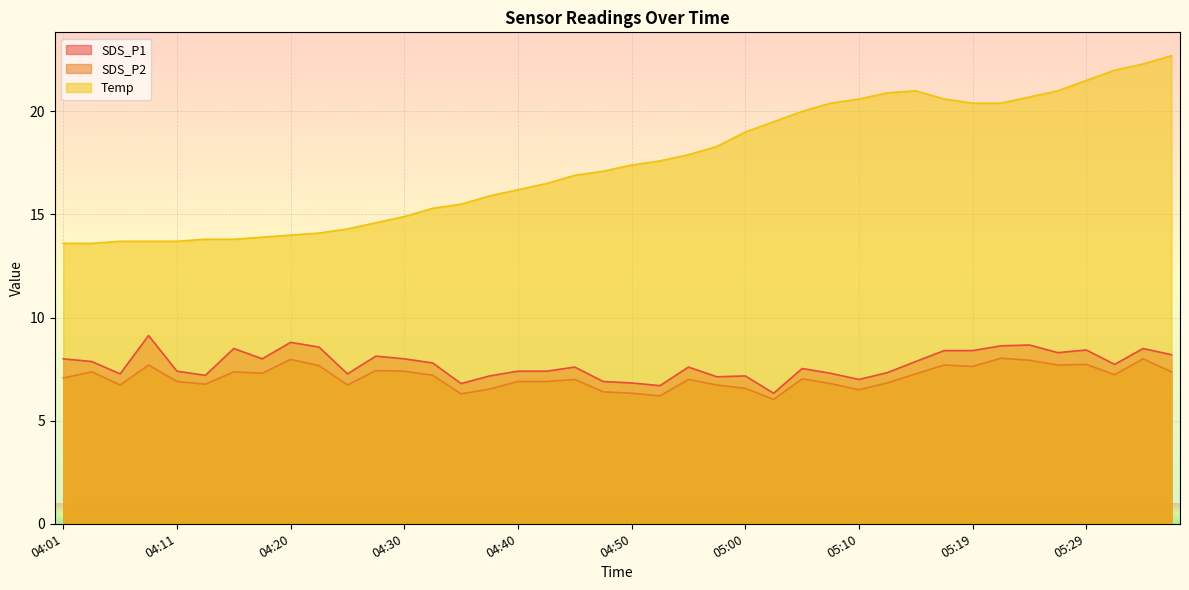

Which series has the largest total across all categories?

Temp